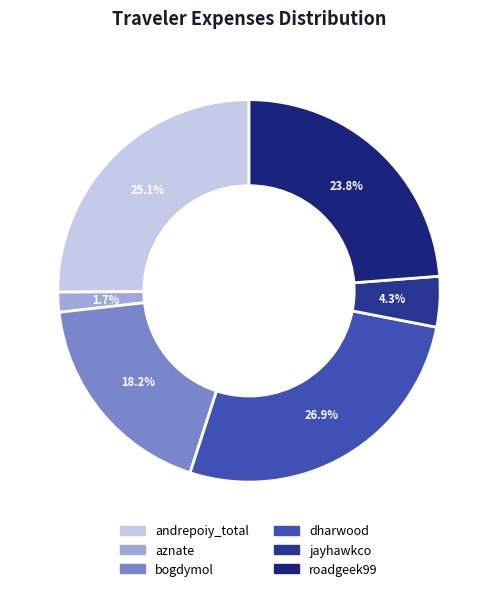

True or false: jayhawkco accounts for 4% of the total.

True